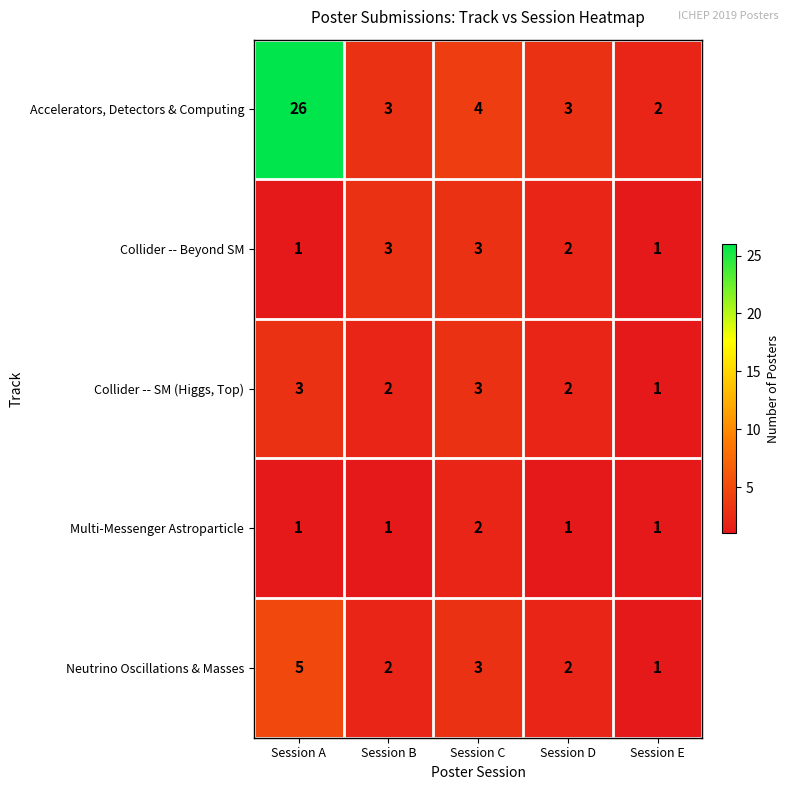

What value does the Accelerators, Detectors & Computing series have at Session B, to the nearest 5?

5